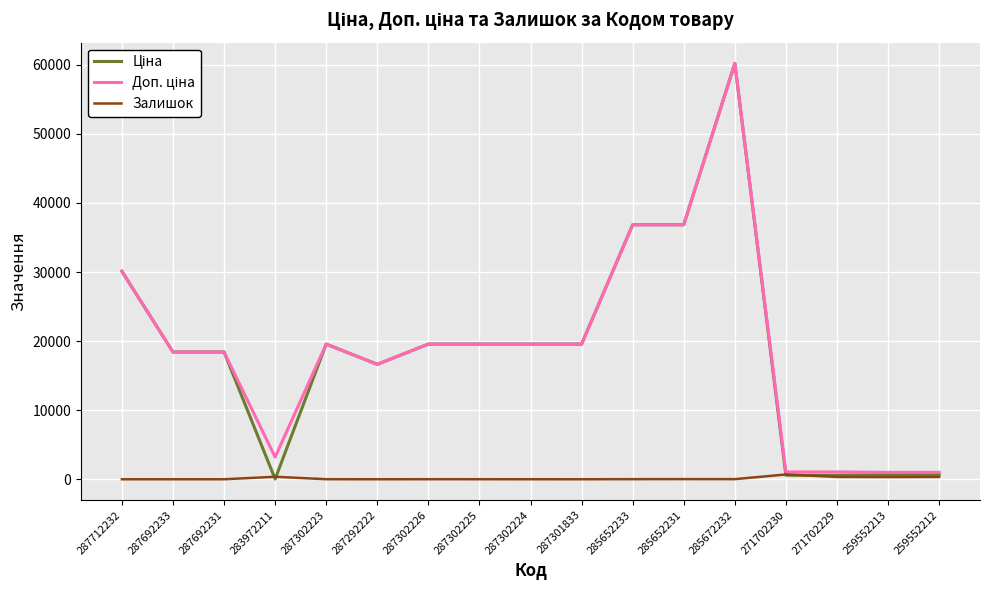

What is the total value across all series at 287712232?

60205.6